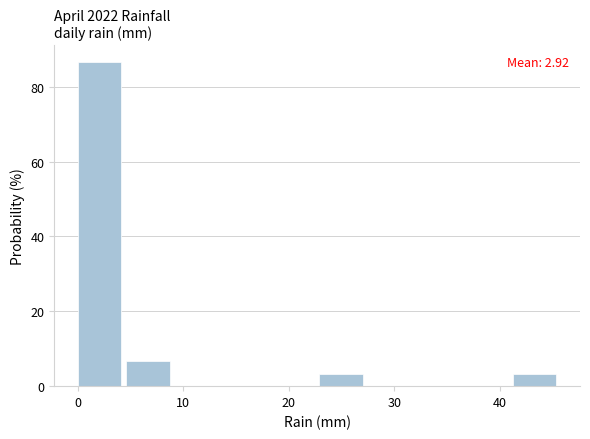

Which range on the x-axis has the tallest bar?

0 to 5